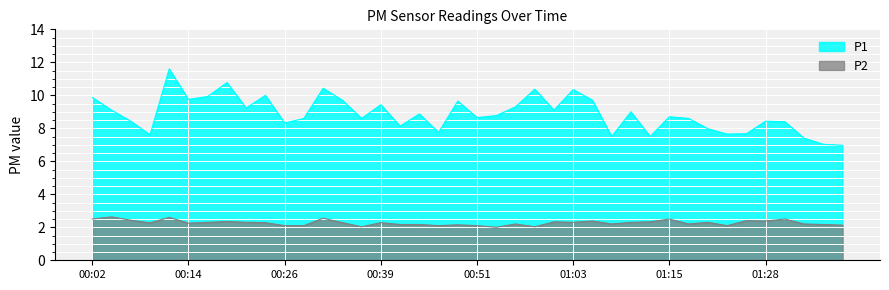

What are all the series names shown in the legend?

P1, P2